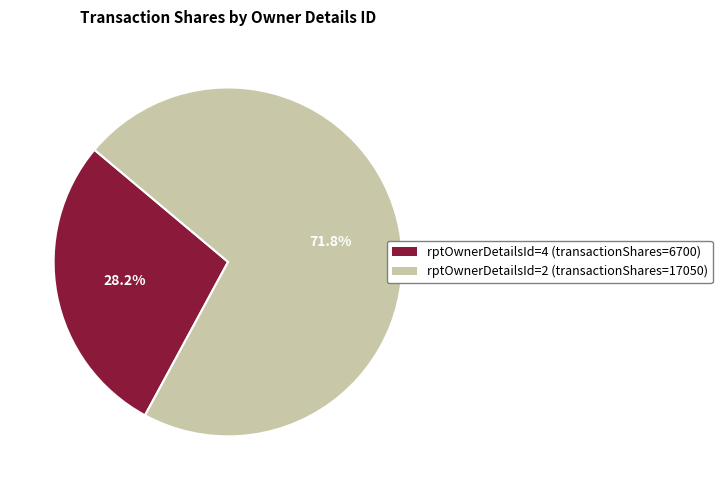

How much of the chart is everything except rptOwnerDetailsId=2 (transactionShares=17050)?

28.2%